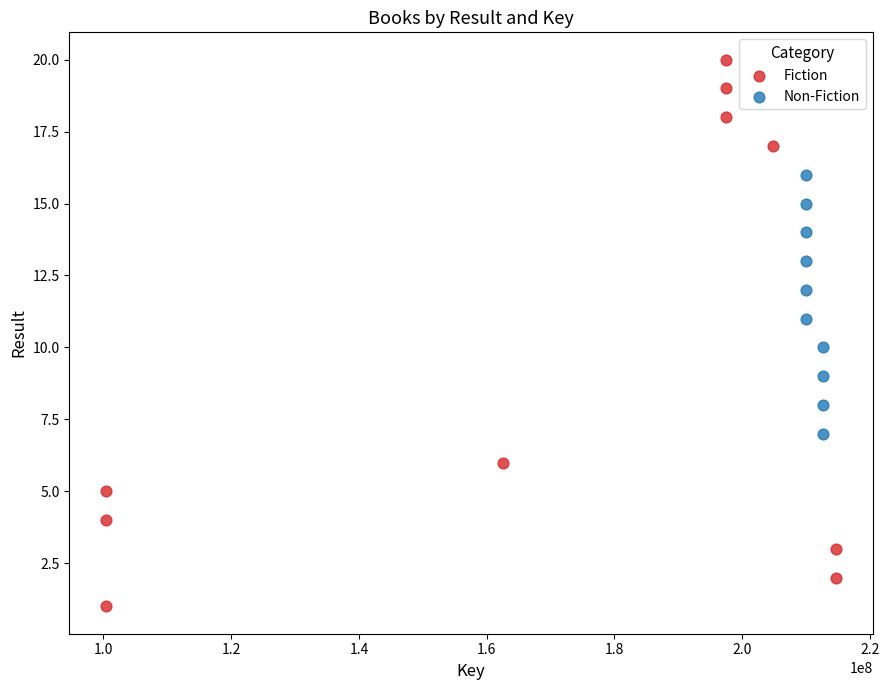

Which series reaches the maximum Y coordinate?

Fiction